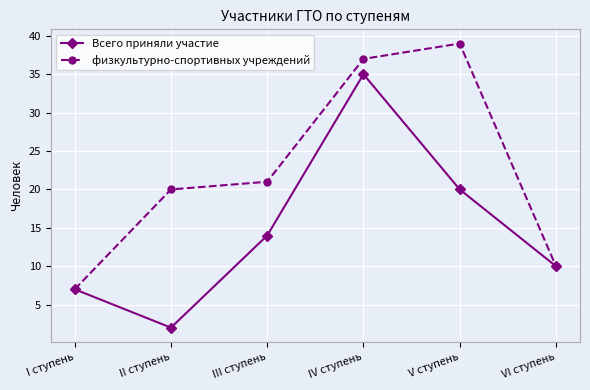

At which label is Всего приняли участие closest to 18?

V ступень